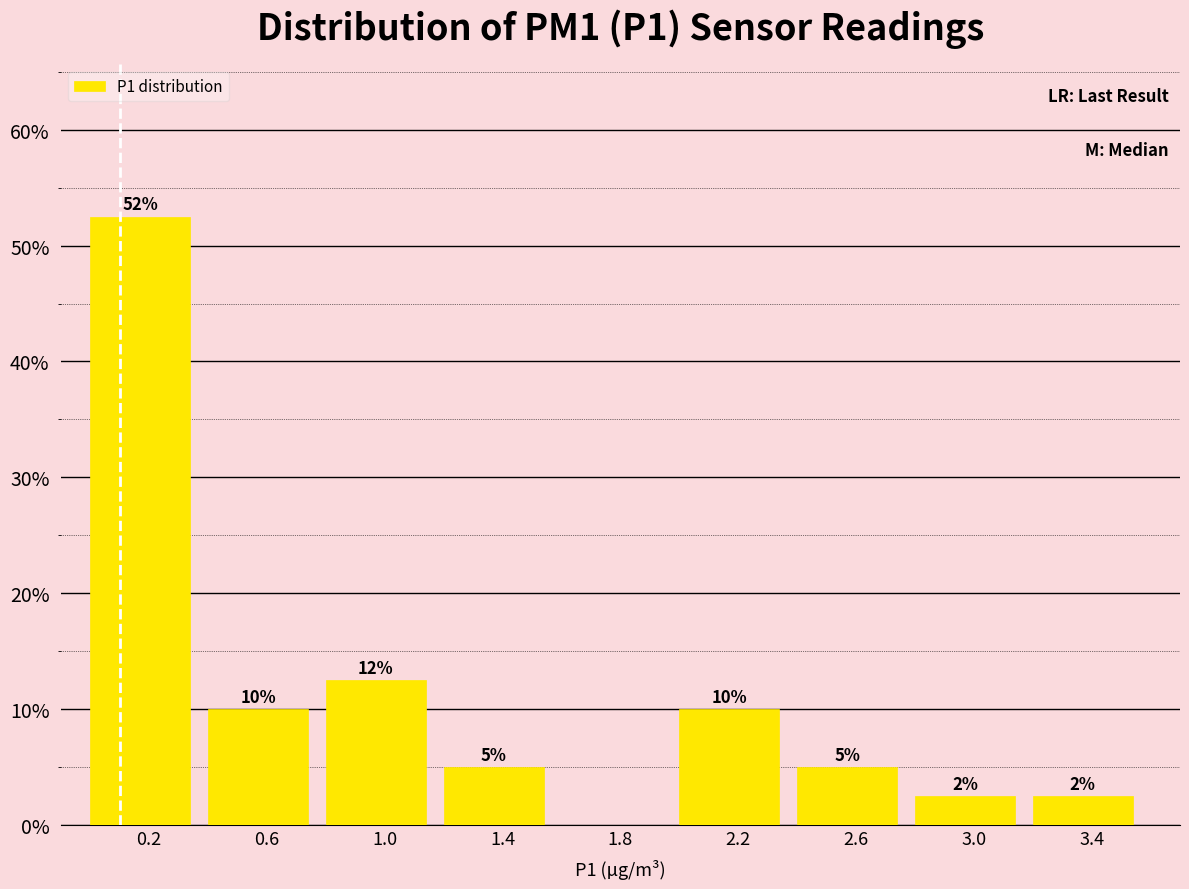

Which range on the x-axis has the tallest bar?

0.0 to 0.4